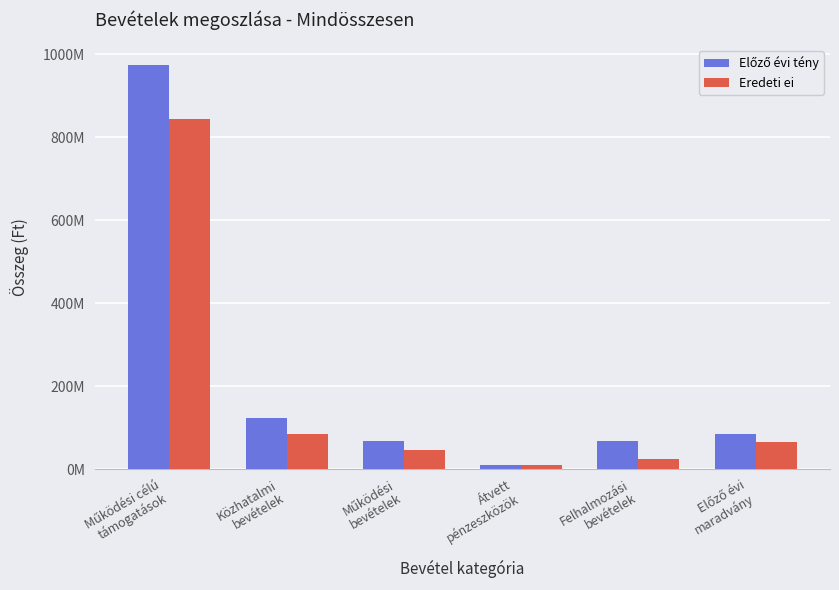

Are the bars horizontal?

No